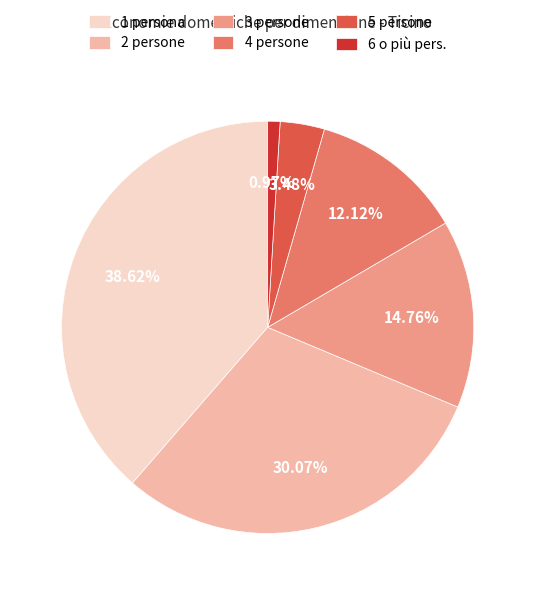

How many segments does this pie chart have?

6